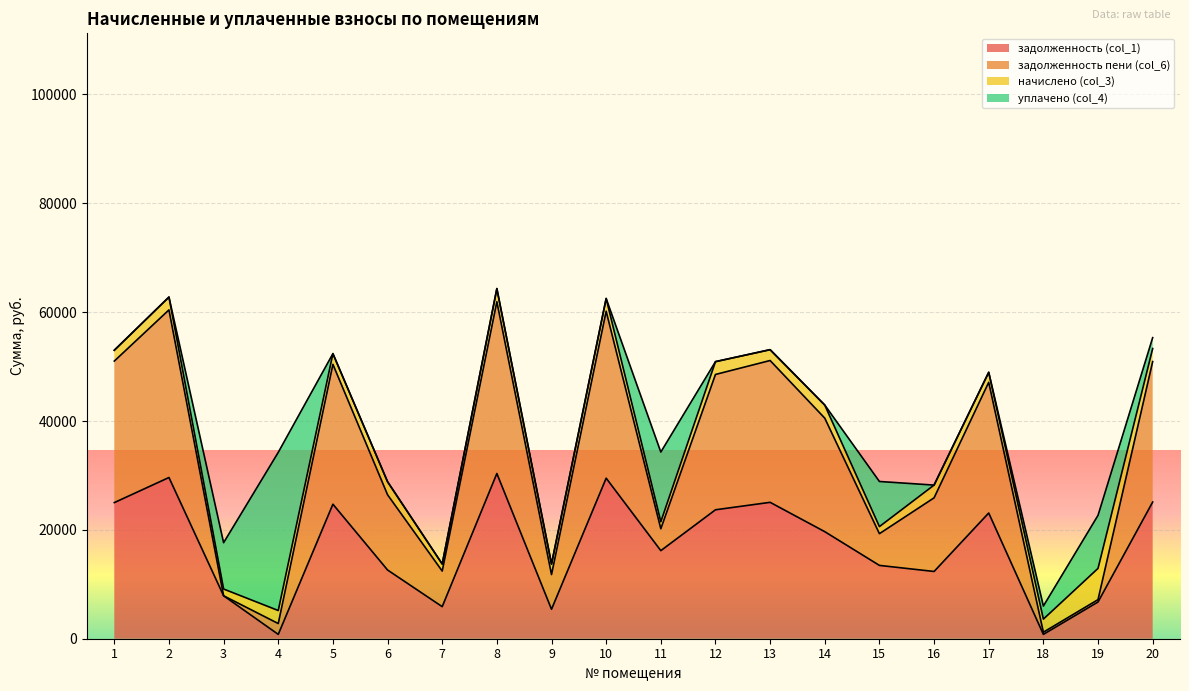

True or false: задолженность (col_1) and задолженность пени (col_6) intersect in this chart.

False